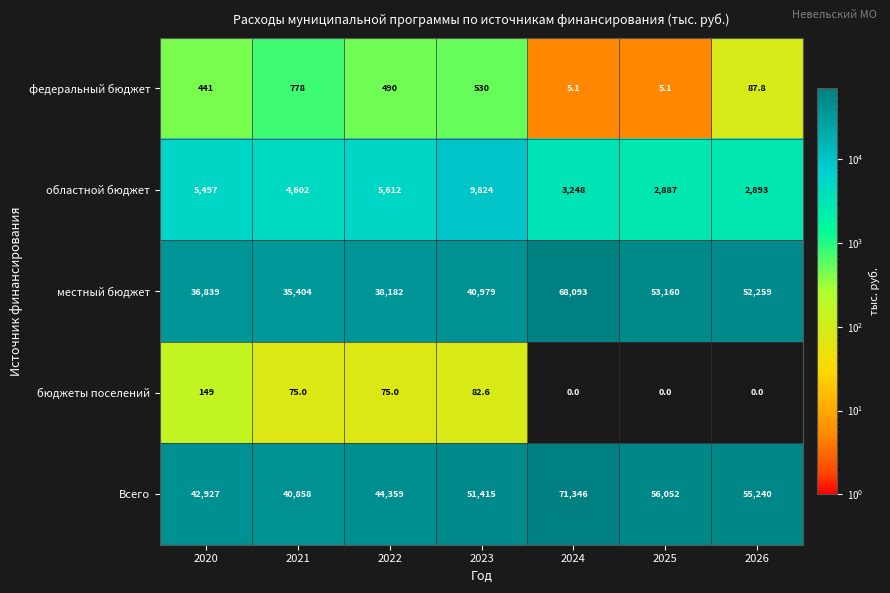

Which series changed the most between 2020 and 2024?

местный бюджет